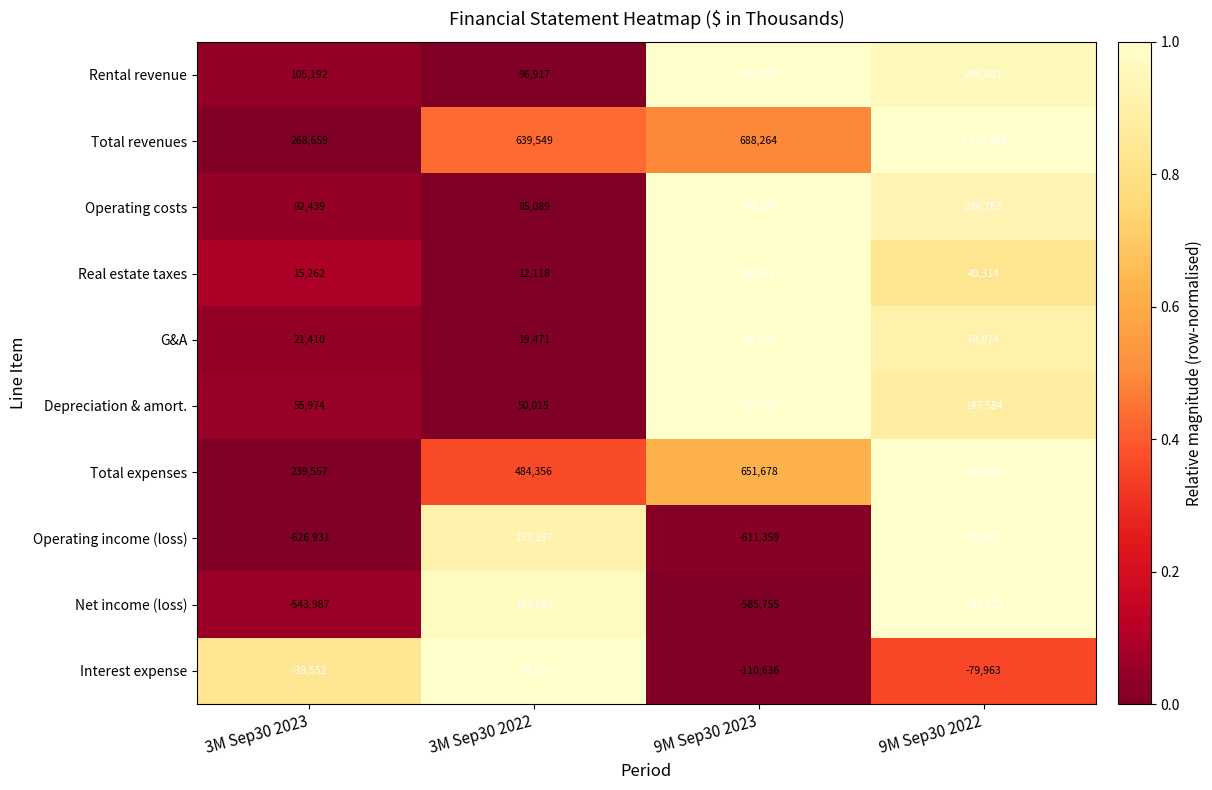

Is it true that Real estate taxes equals 69945 at 9M Sep30 2022?

False